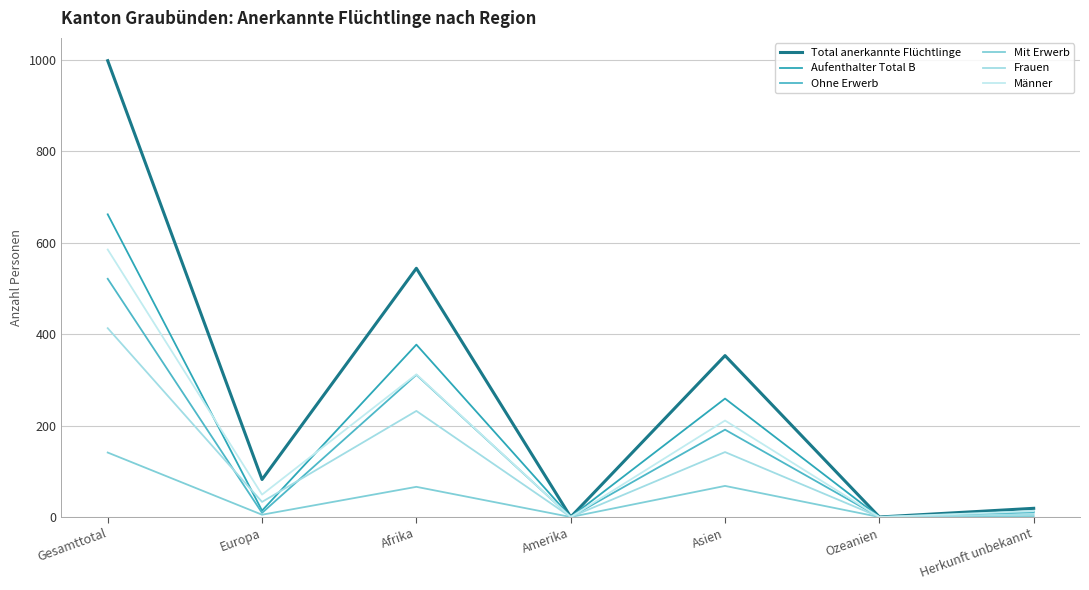

Reading left to right, list all the values displayed in this chart.

Total anerkannte Flüchtlinge: Gesamttotal=998	Europa=82	Afrika=544	Amerika=0	Asien=353	Ozeanien=0	Herkunft unbekannt=19
Aufenthalter Total B: Gesamttotal=662	Europa=14	Afrika=377	Amerika=0	Asien=259	Ozeanien=0	Herkunft unbekannt=12
Ohne Erwerb: Gesamttotal=521	Europa=9	Afrika=311	Amerika=0	Asien=191	Ozeanien=0	Herkunft unbekannt=10
Mit Erwerb: Gesamttotal=141	Europa=5	Afrika=66	Amerika=0	Asien=68	Ozeanien=0	Herkunft unbekannt=2
Frauen: Gesamttotal=413	Europa=33	Afrika=232	Amerika=0	Asien=142	Ozeanien=0	Herkunft unbekannt=6
Männer: Gesamttotal=585	Europa=49	Afrika=312	Amerika=0	Asien=211	Ozeanien=0	Herkunft unbekannt=13